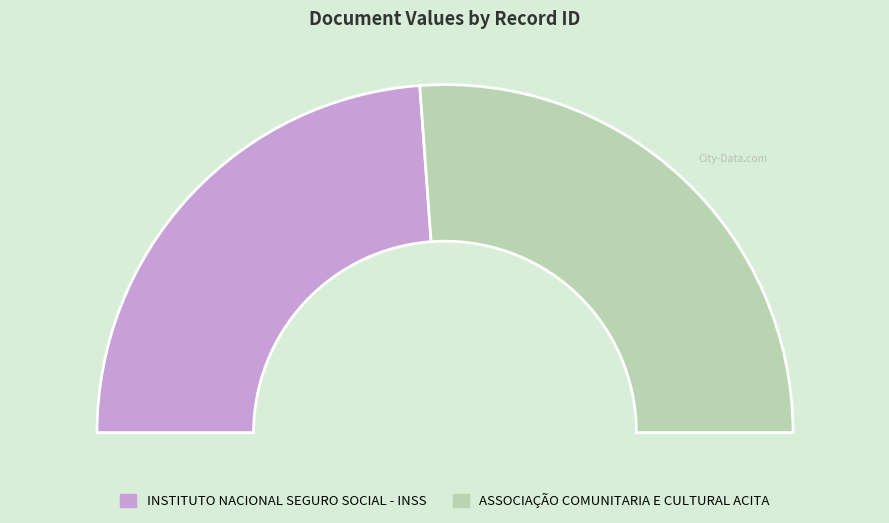

What percentage do 4141 and 4164 together represent?

100.0%